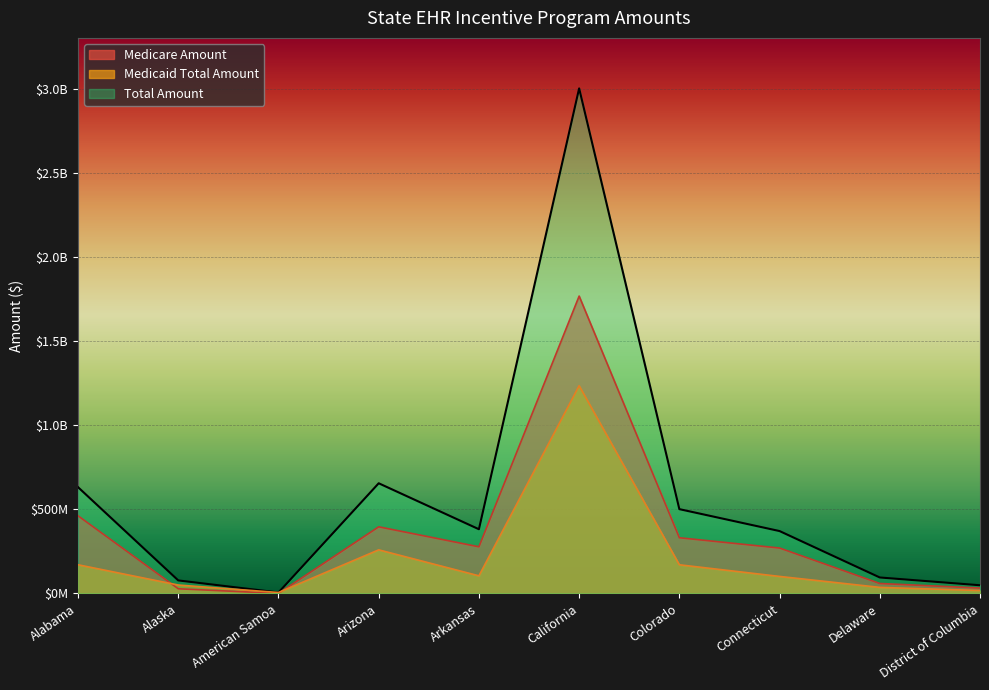

How many values in the Medicare Amount series are below 277027574?

5